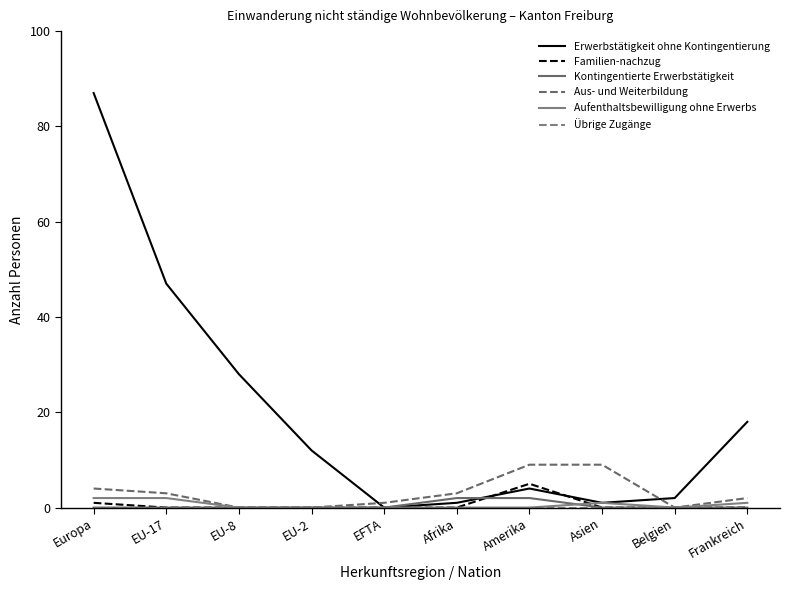

At which category is the sum across all series the highest?

Europa